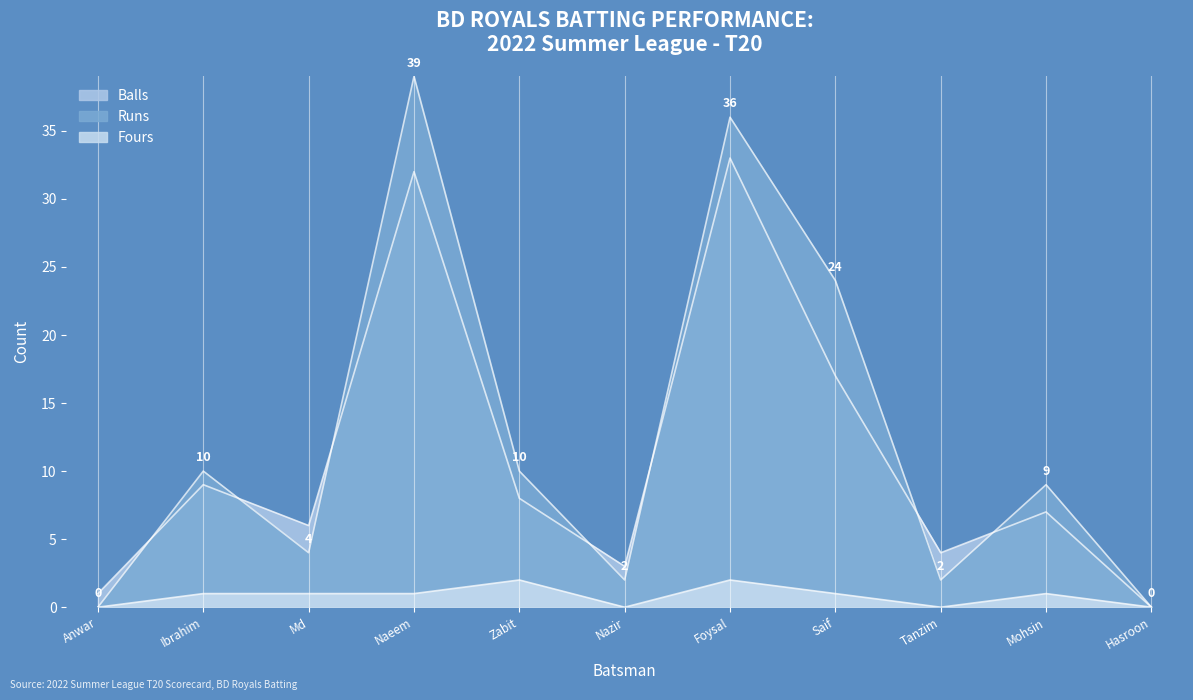

In Fours, how many points are higher than both neighbors (excluding endpoints)?

3